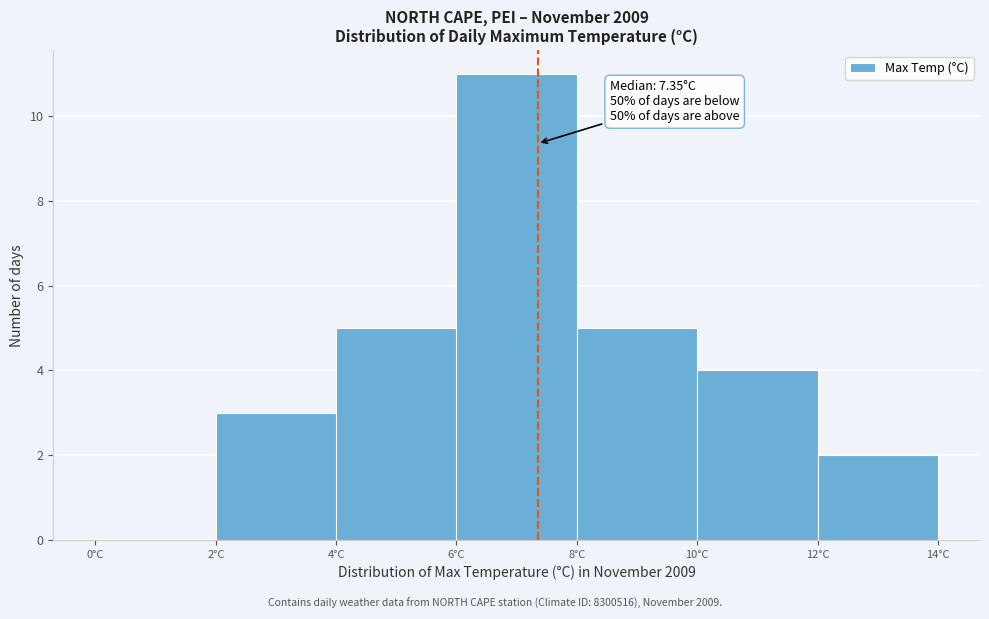

Over which range of the x-axis is the bar tallest?

6 to 8